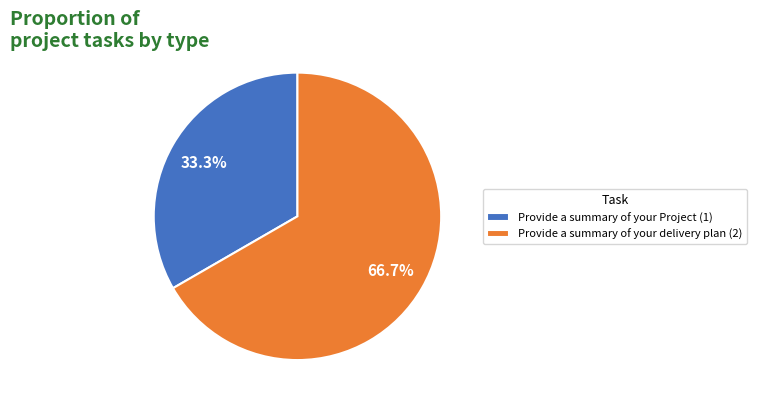

What is the largest slice in the pie chart?

Provide a summary of your delivery plan